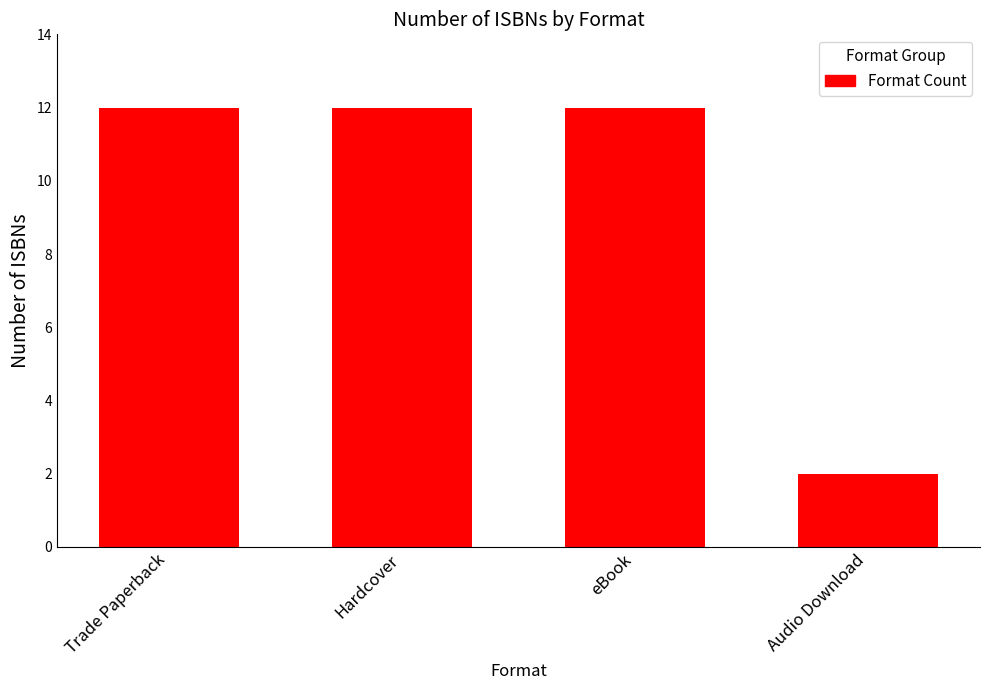

How many bars are there in total?

4